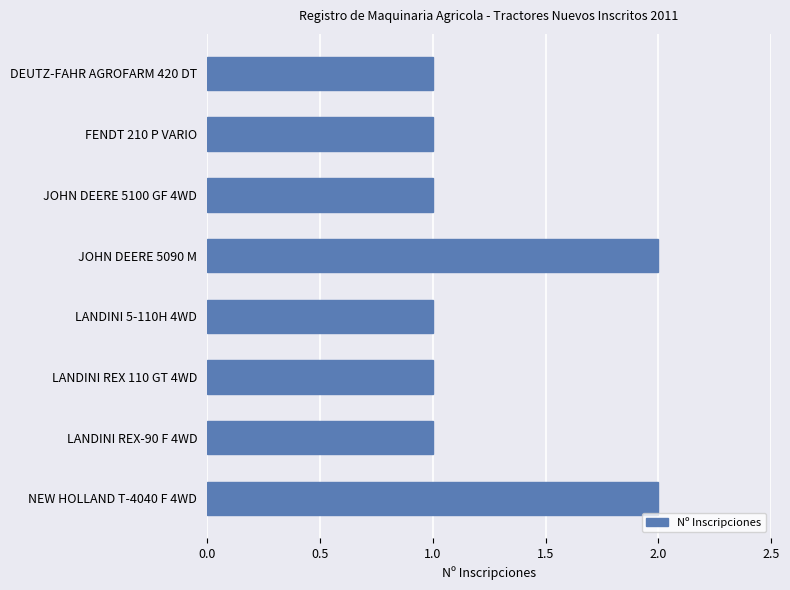

Approximately how many times larger is the value at JOHN DEERE 5100 GF 4WD compared to LANDINI REX-90 F 4WD?

1.0